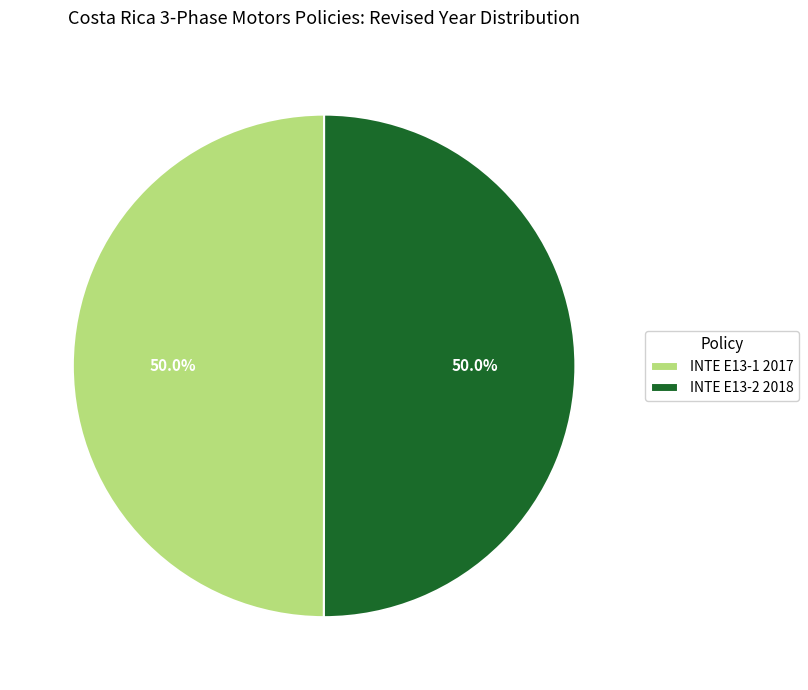

Approximately how many times larger is the value at INTE E13-1 2017 compared to INTE E13-2 2018?

1.0